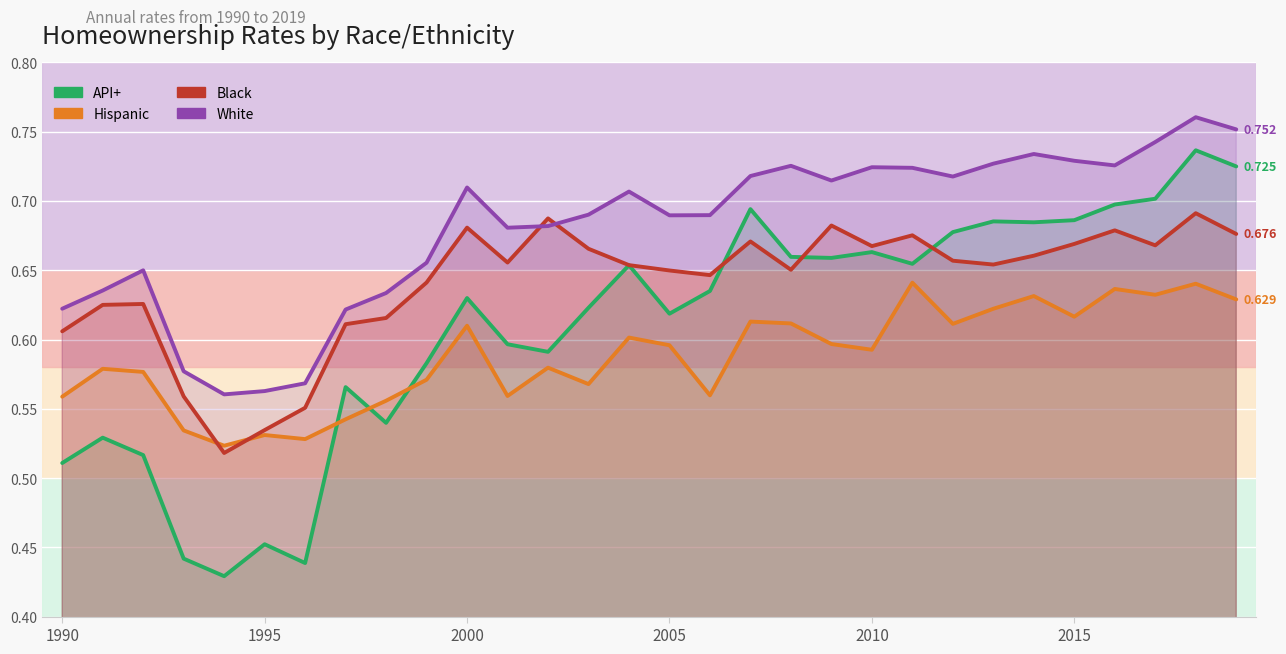

At 13, list the series in order from largest to smallest.

White, Black, API+, Hispanic